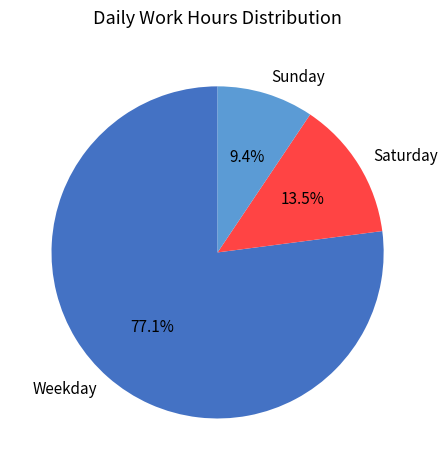

Which category has the biggest portion of the pie?

Weekday